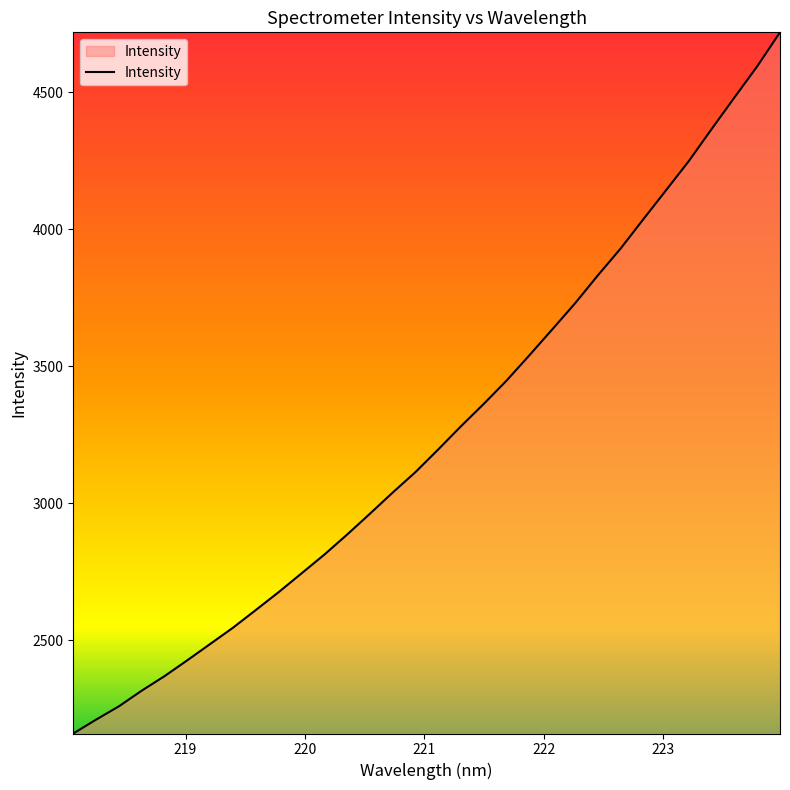

How many lines are shown in the chart?

1